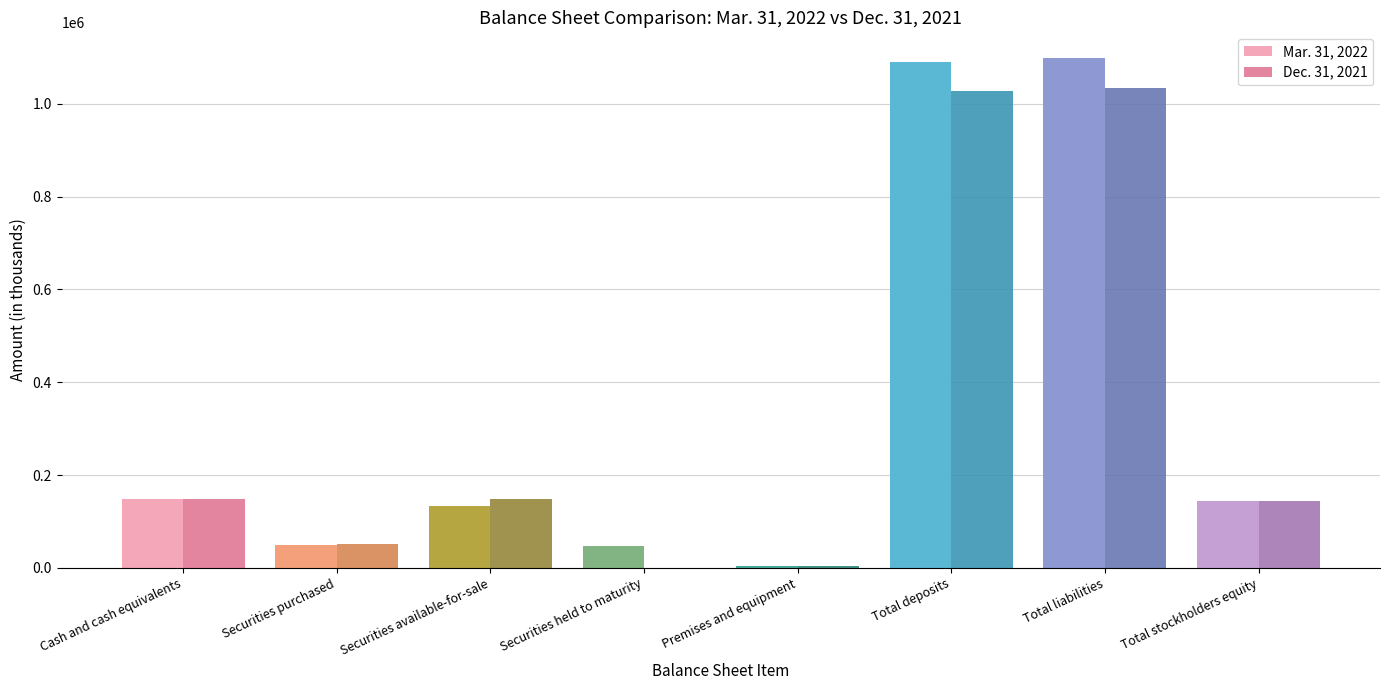

Is it true that Dec. 31, 2021 equals 143735 at Total stockholders equity?

True